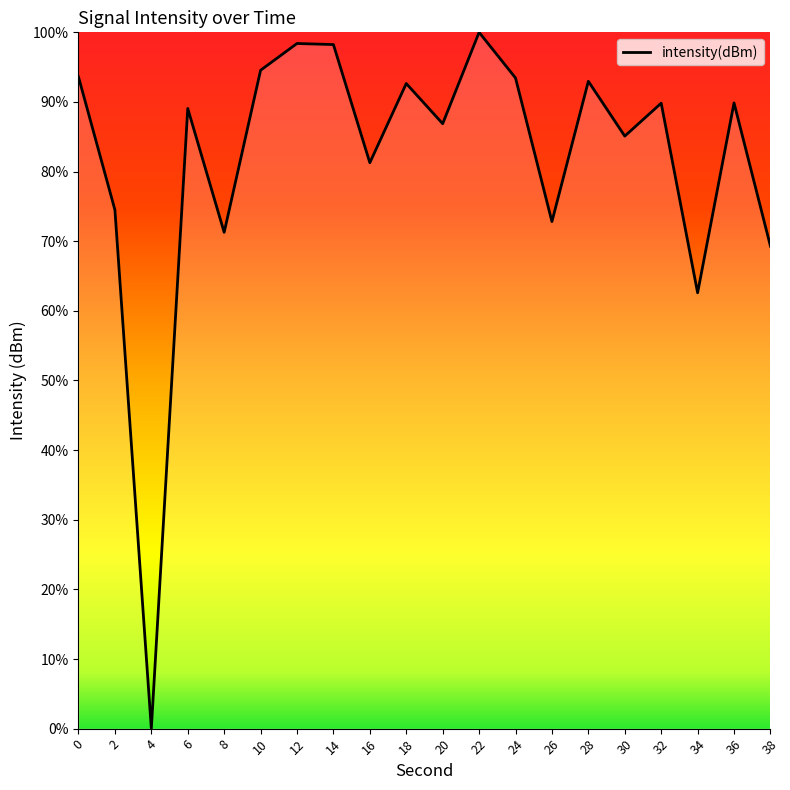

What is the greatest value displayed?

100.0